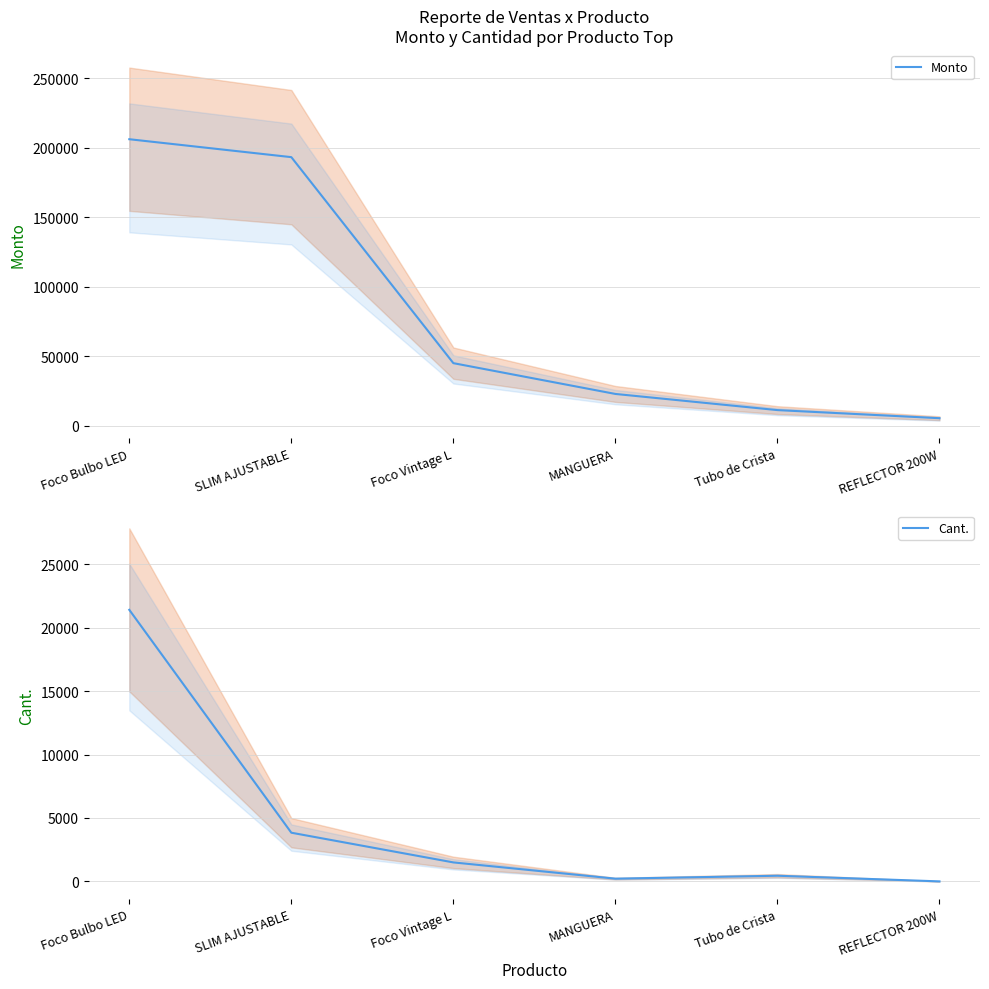

How many values in the Cant. series exceed 1500?

2